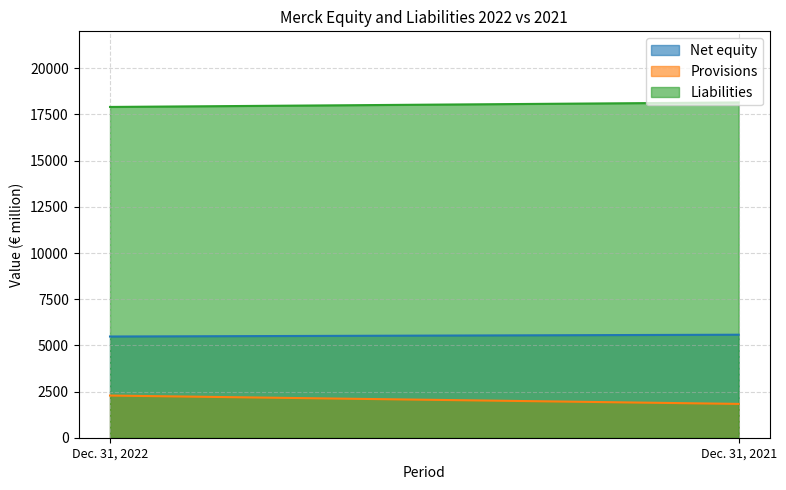

Reading right to left, list all the values displayed in this chart.

Net equity: 5576	5479
Provisions: 1831	2283
Liabilities: 18150	17907